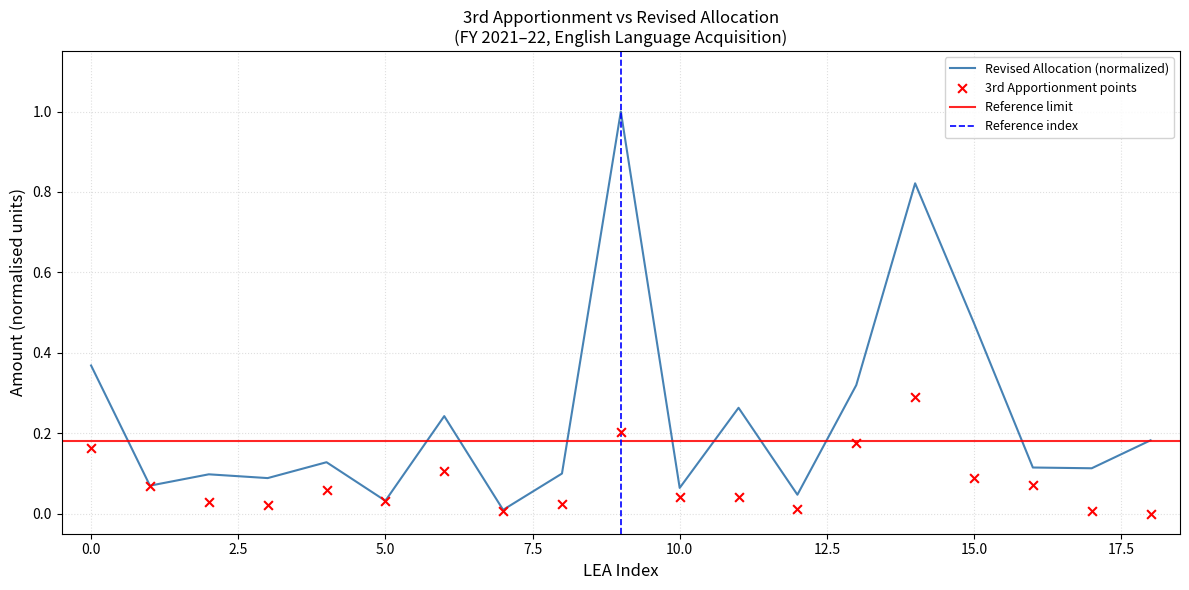

Which series has the widest spread of Y values?

Revised Allocation Amount